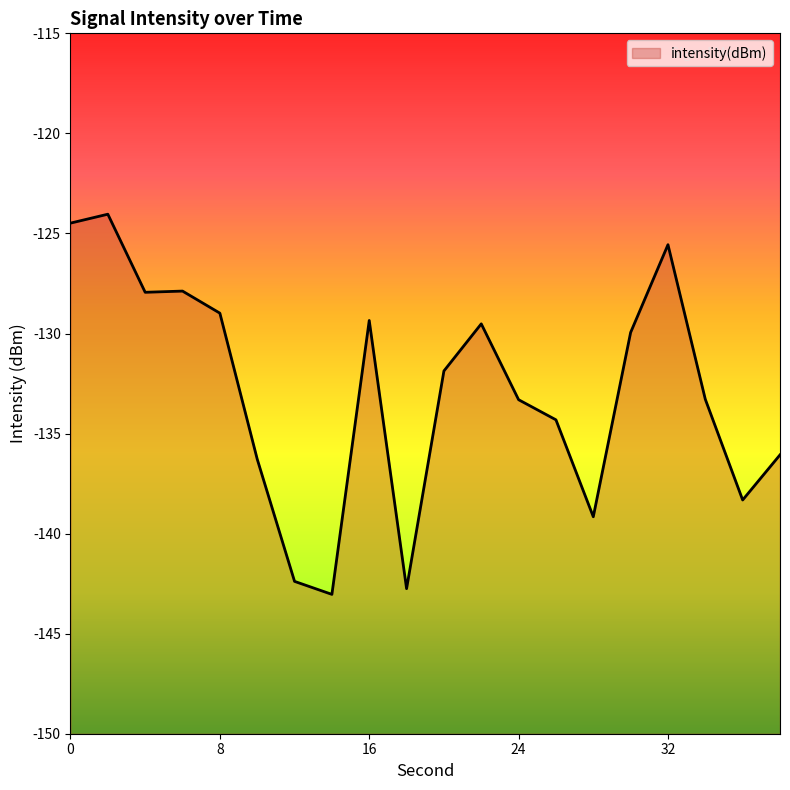

True or false: the data shows -208.5 at 20.

False